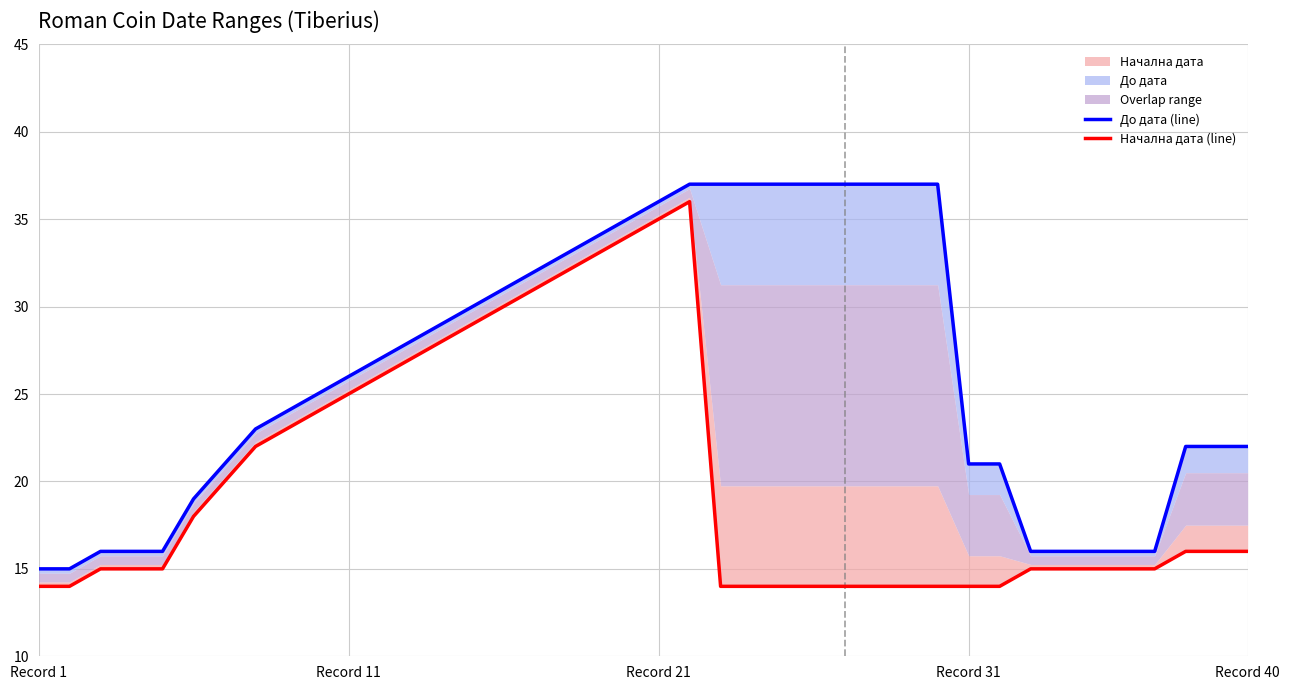

Rank the series by their average value, from highest to lowest.

До дата (line), Начална дата (line)